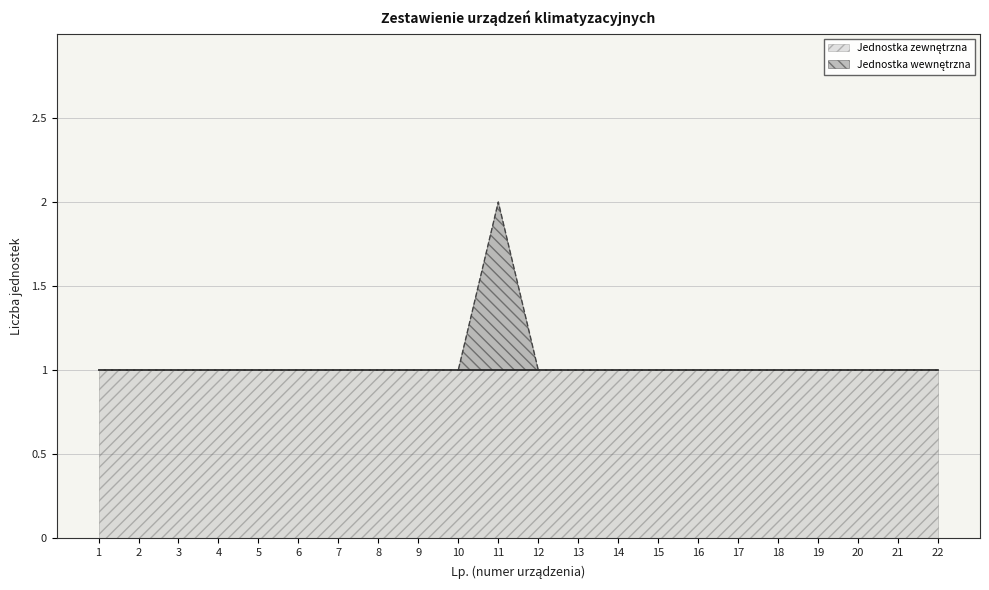

Reading left to right, list all the values displayed in this chart.

1=1	2=1	3=1	4=1	5=1	6=1	7=1	8=1	9=1	10=1	11=2	12=1	13=1	14=1	15=1	16=1	17=1	18=1	19=1	20=1	21=1	22=1